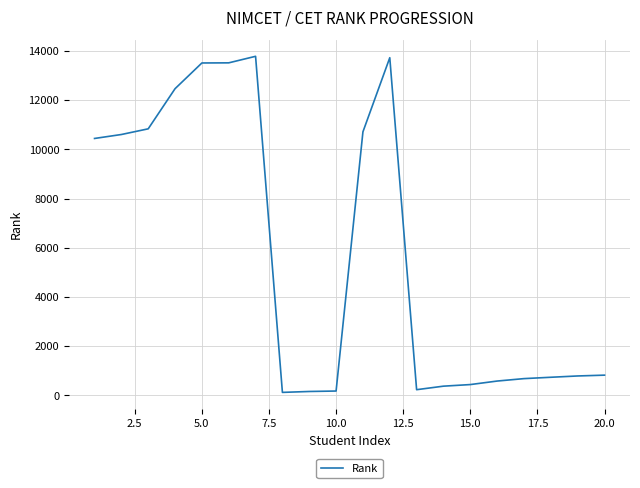

What is the difference between the maximum and minimum values?

13667